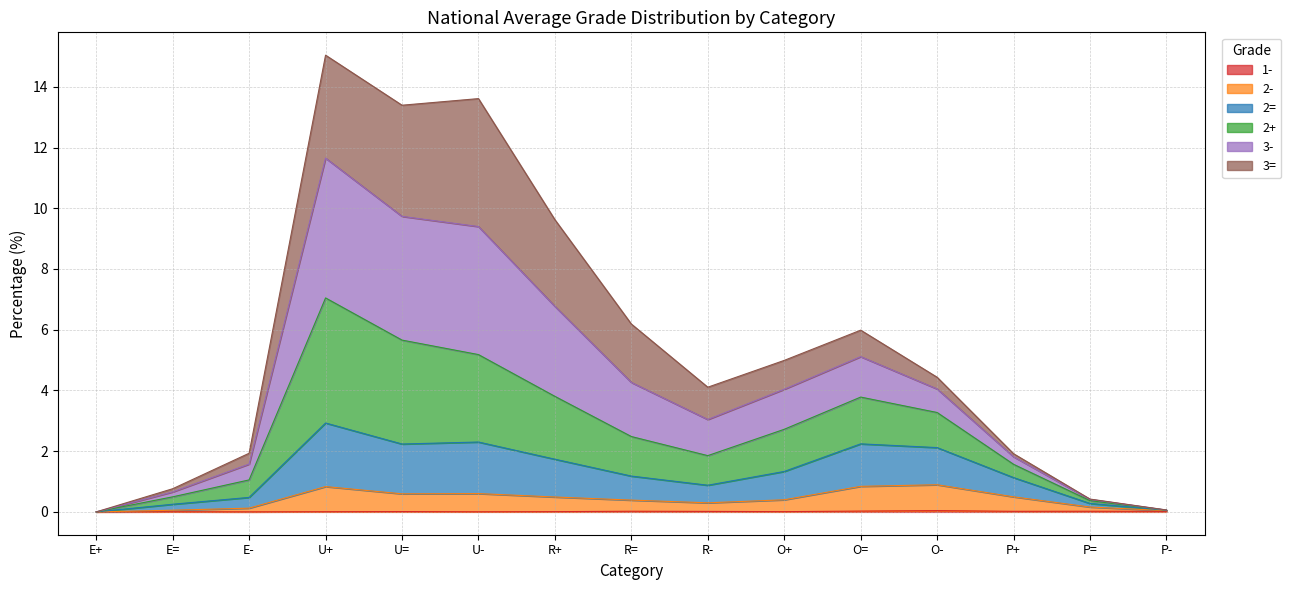

Count the number of categories in the chart.

15